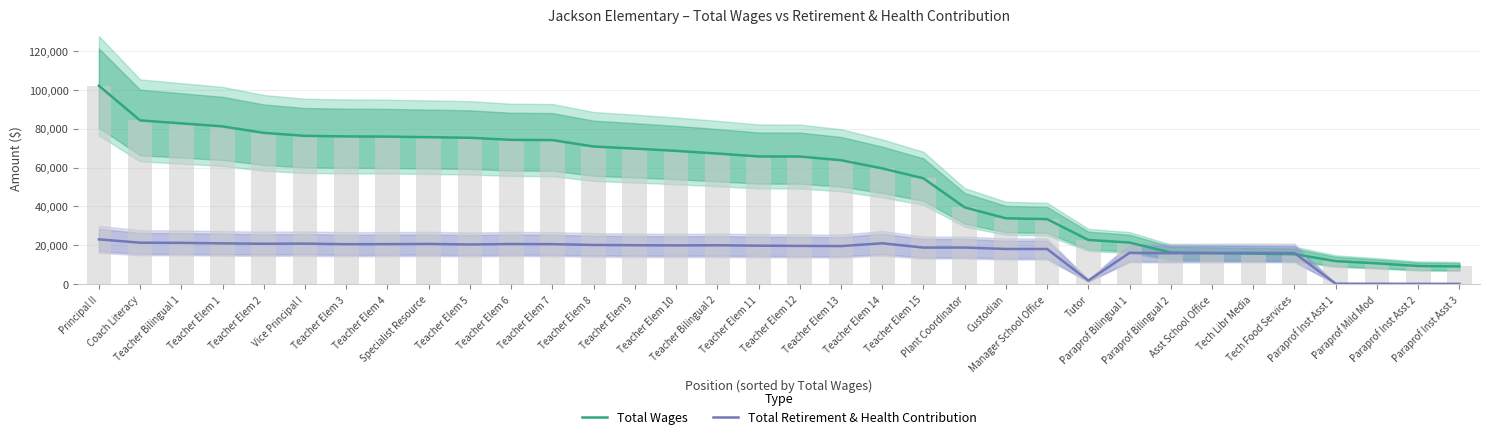

Rank the series by their average value, from highest to lowest.

Total Wages, Total Retirement & Health Contribution